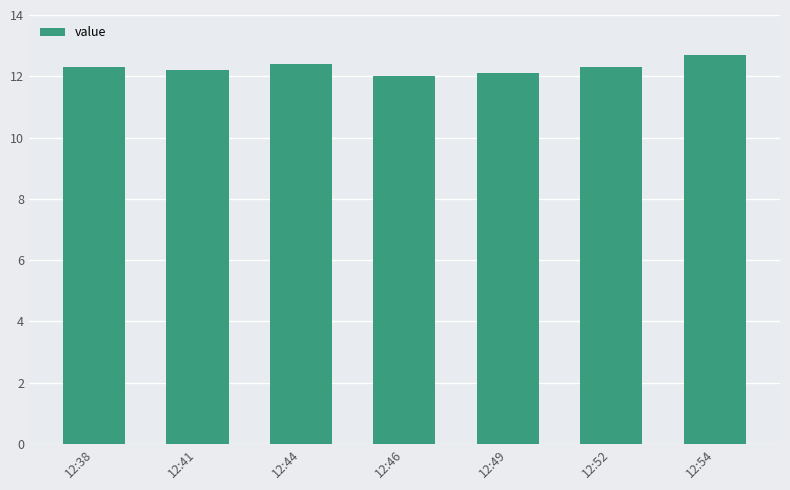

Which has a higher value, 12:41 or 12:44?

12:44